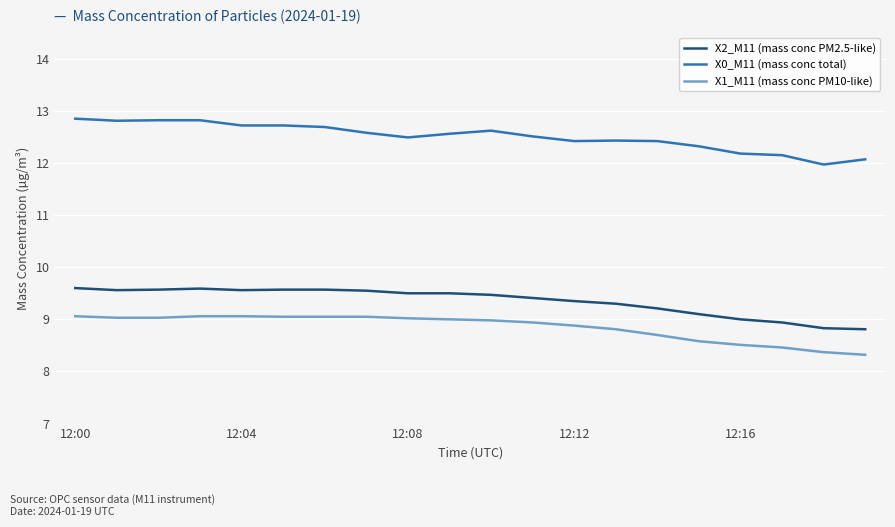

Rank the series by their maximum value, from lowest to highest.

X1_M11 (mass conc PM10-like), X2_M11 (mass conc PM2.5-like), X0_M11 (mass conc total)